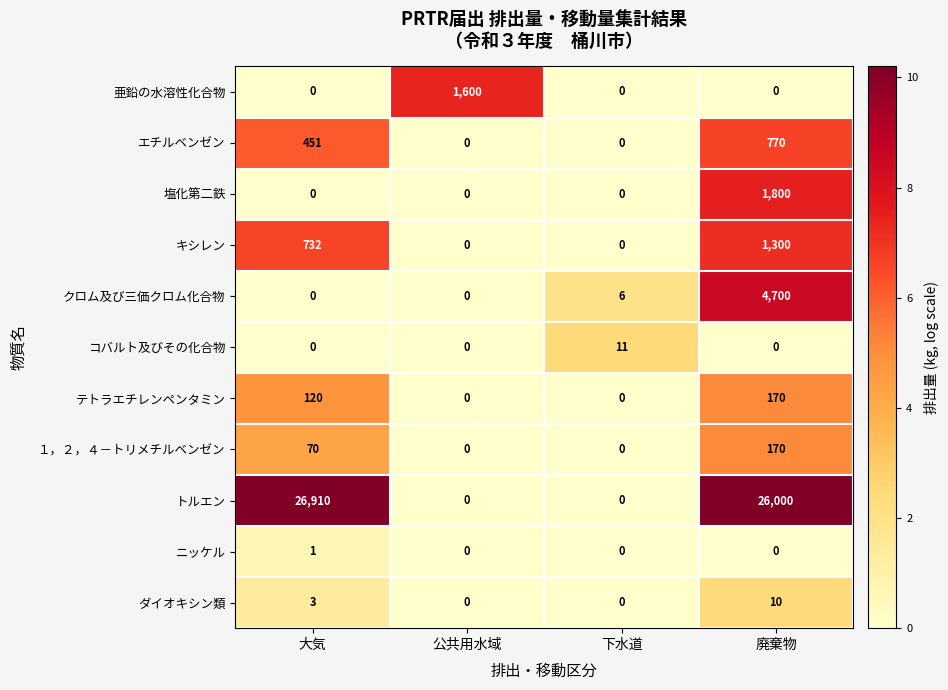

The value of 塩化第二鉄 at 下水道 is 712. True or false?

False